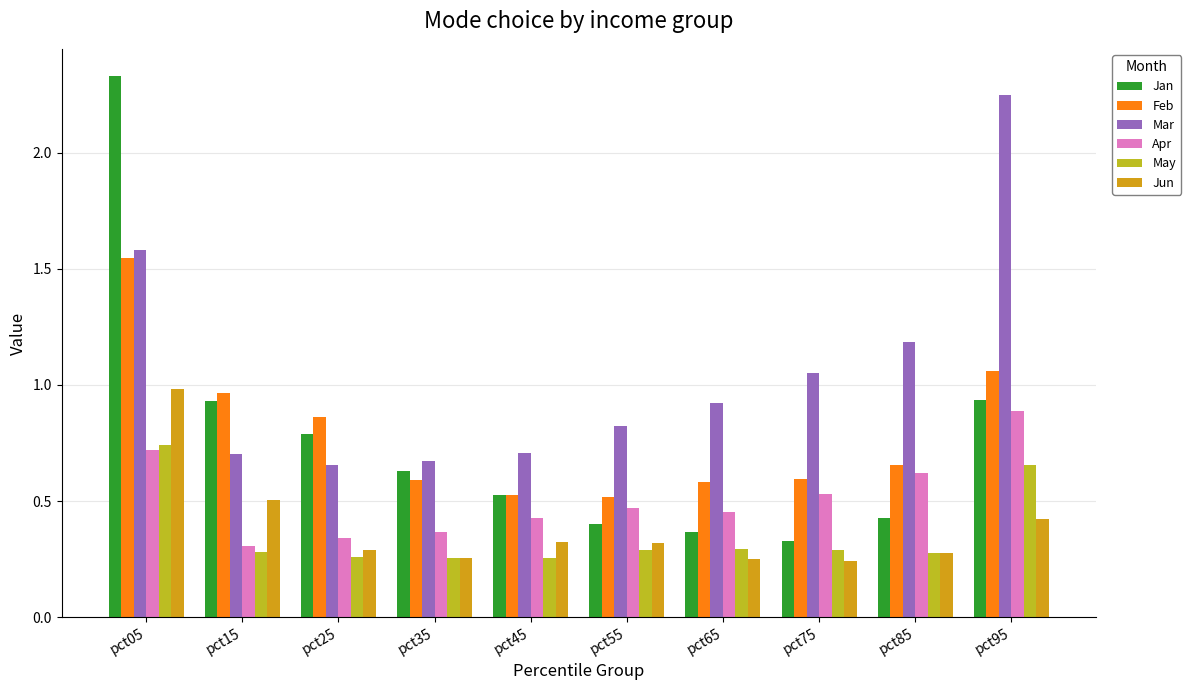

What is the sum of the May values at pct25 and pct15?

0.5